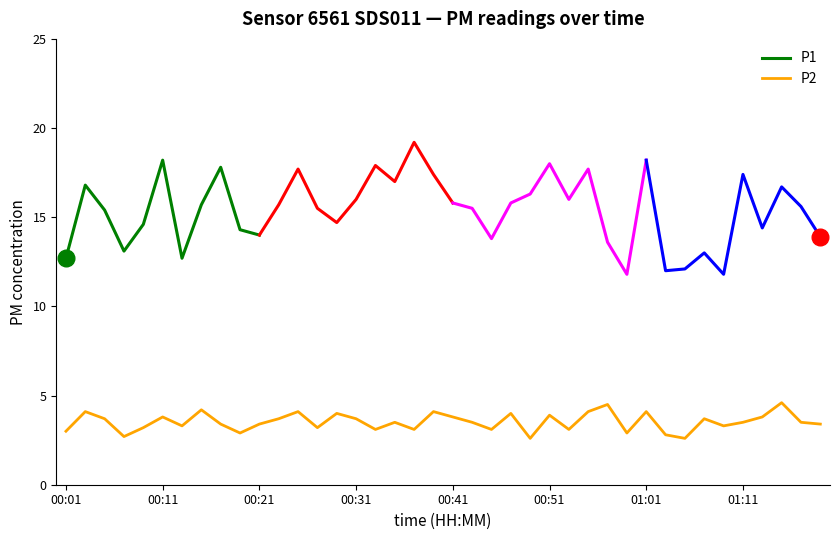

What is the minimum value shown in the chart?

2.6